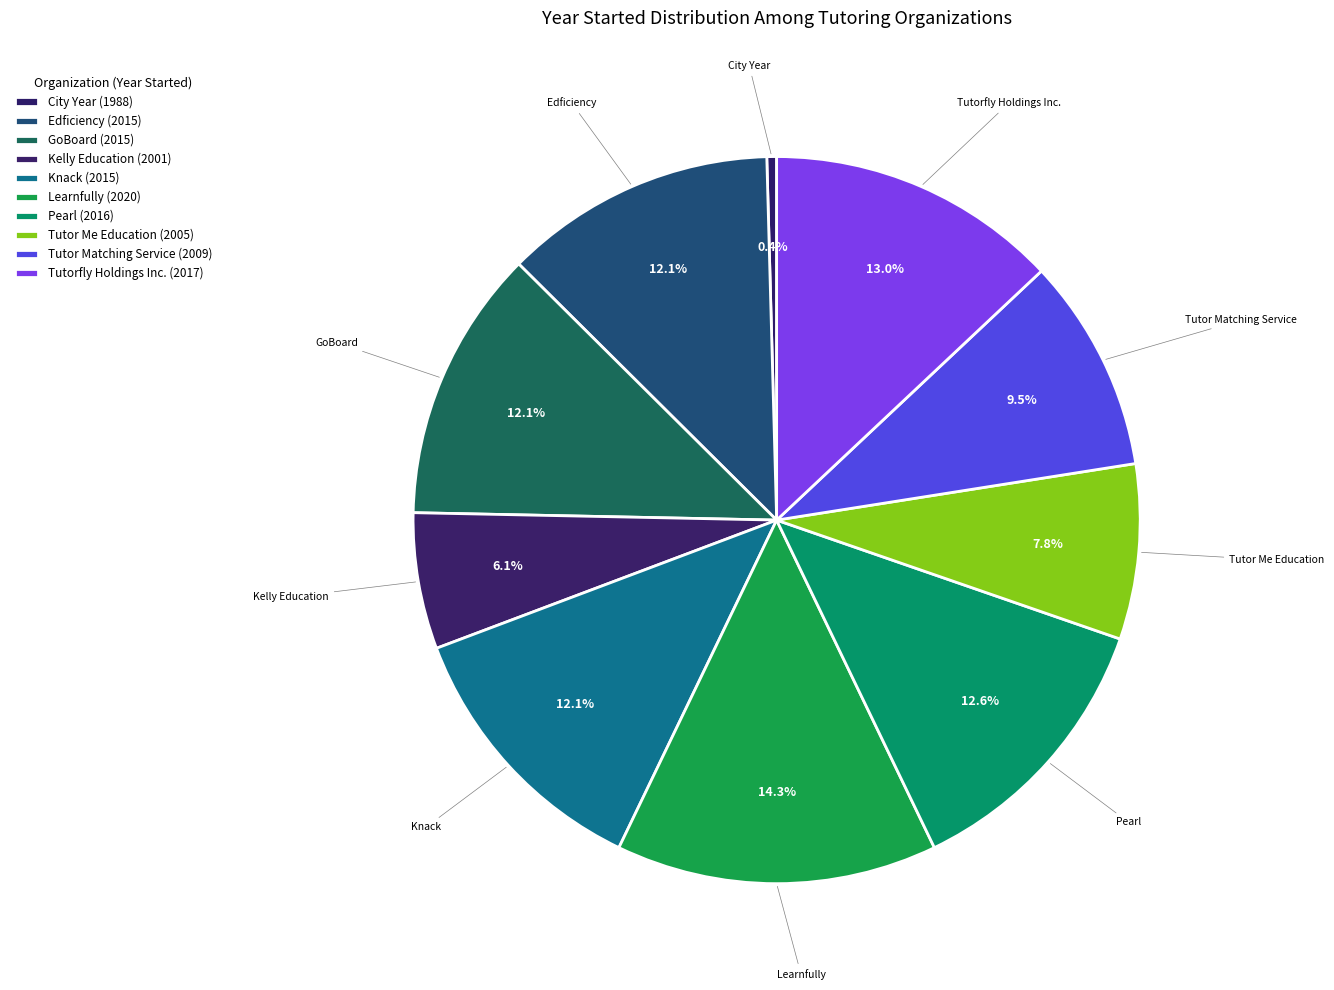

How many slices are in this pie chart?

10